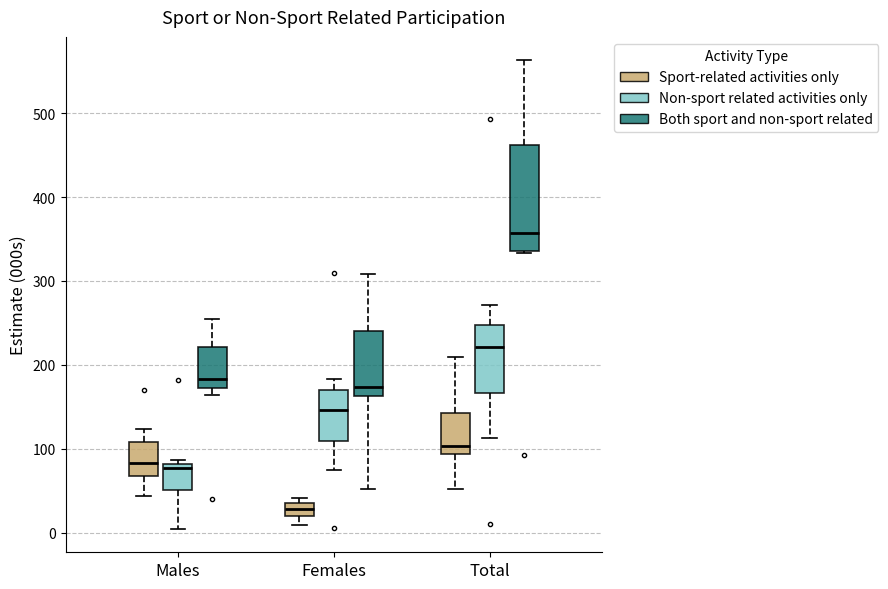

Reading left to right, transcribe this box plot: for each box, give where its median line is, the range the box spans, and where its two whiskers end, as read against the y-axis. The values are not printed on the chart, so give them approximately, as read against the axis.

Males (Sport-related activities only): median 80, box 70 to 110, whiskers 40 to 120
Males (Non-sport related activities only): median 80 (just below the box's upper edge), box 50 to 80, whiskers 0 to 90
Males (Both sport and non-sport related): median 180, box 170 to 220, whiskers 160 to 250
Females (Sport-related activities only): median 30, box 20 to 40, whiskers 10 to 40 (just above the box's upper edge)
Females (Non-sport related activities only): median 150, box 110 to 170, whiskers 70 to 180
Females (Both sport and non-sport related): median 170, box 160 to 240, whiskers 50 to 310
Total (Sport-related activities only): median 100, box 90 to 140, whiskers 50 to 210
Total (Non-sport related activities only): median 220, box 170 to 250, whiskers 110 to 270
Total (Both sport and non-sport related): median 360, box 340 to 460, whiskers 330 to 560